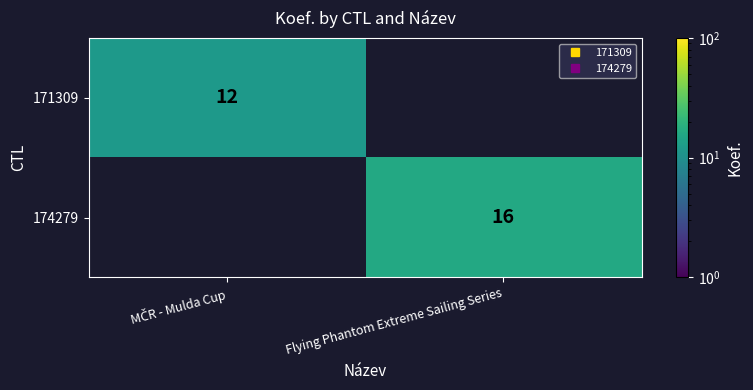

How many values in the 171309 series are below 12?

1